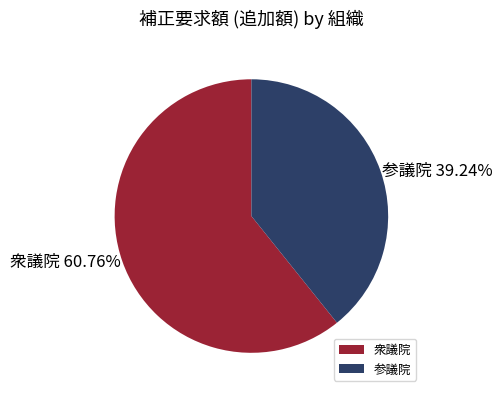

How many segments does this pie chart have?

2